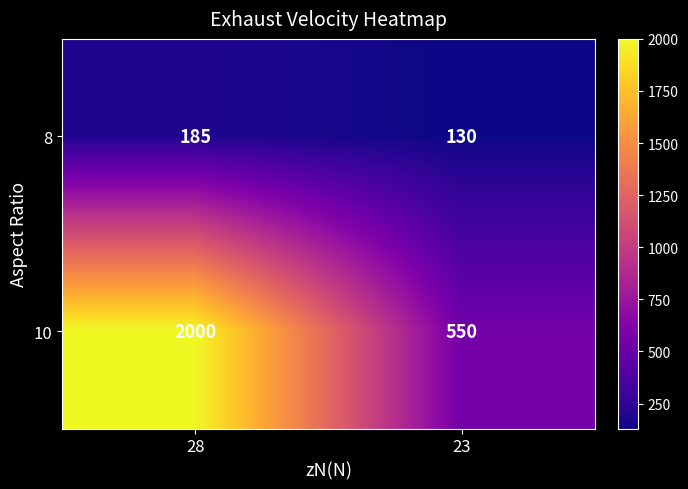

What is the sum of the 10 values at 28 and 23?

2550